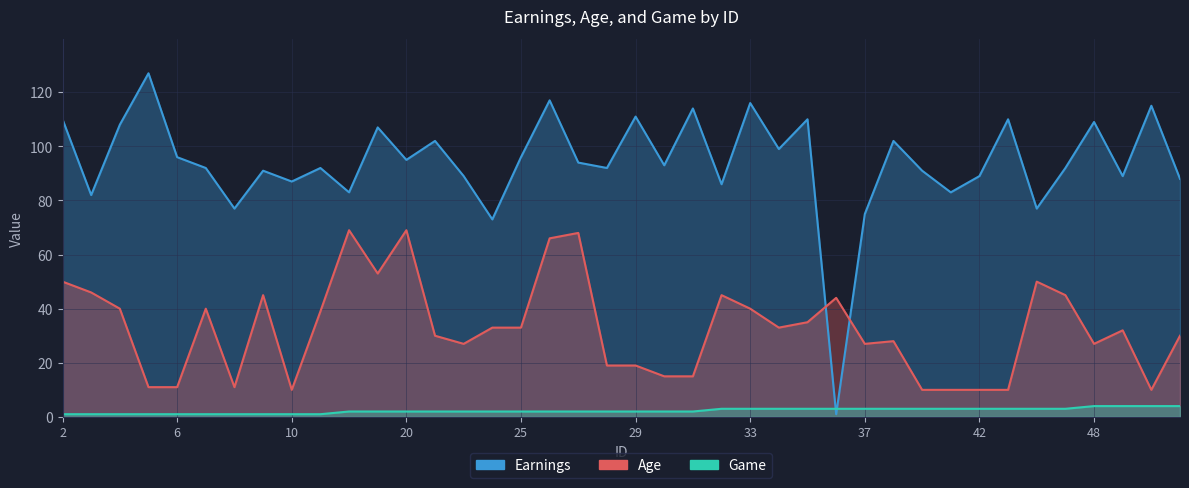

How many Game values are between 2 and 3?

26